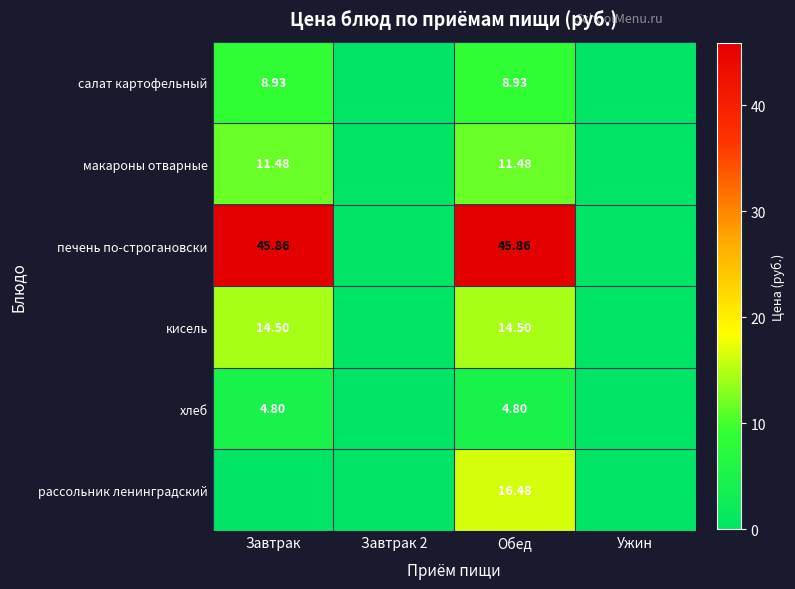

At which label does хлеб reach its peak?

Завтрак